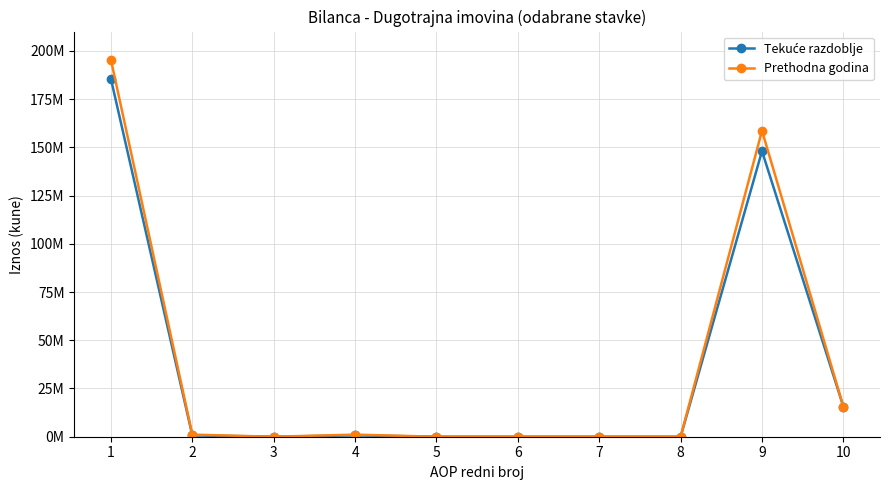

Where does the Prethodna godina series first go above 1079766?

1